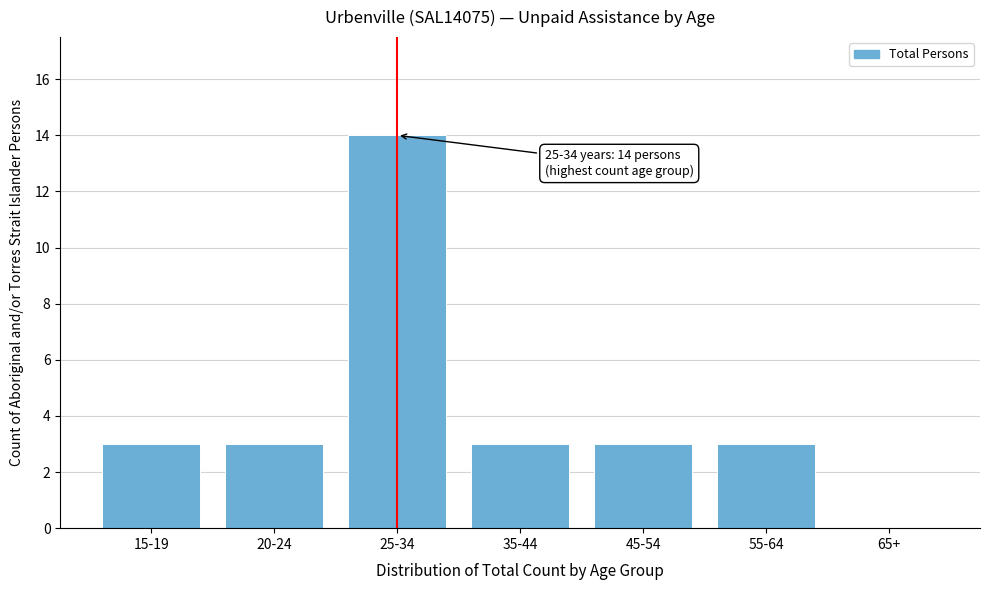

Reading right to left, extract all data points from this chart.

65+=0	55-64=3	45-54=3	35-44=3	25-34=14	20-24=3	15-19=3